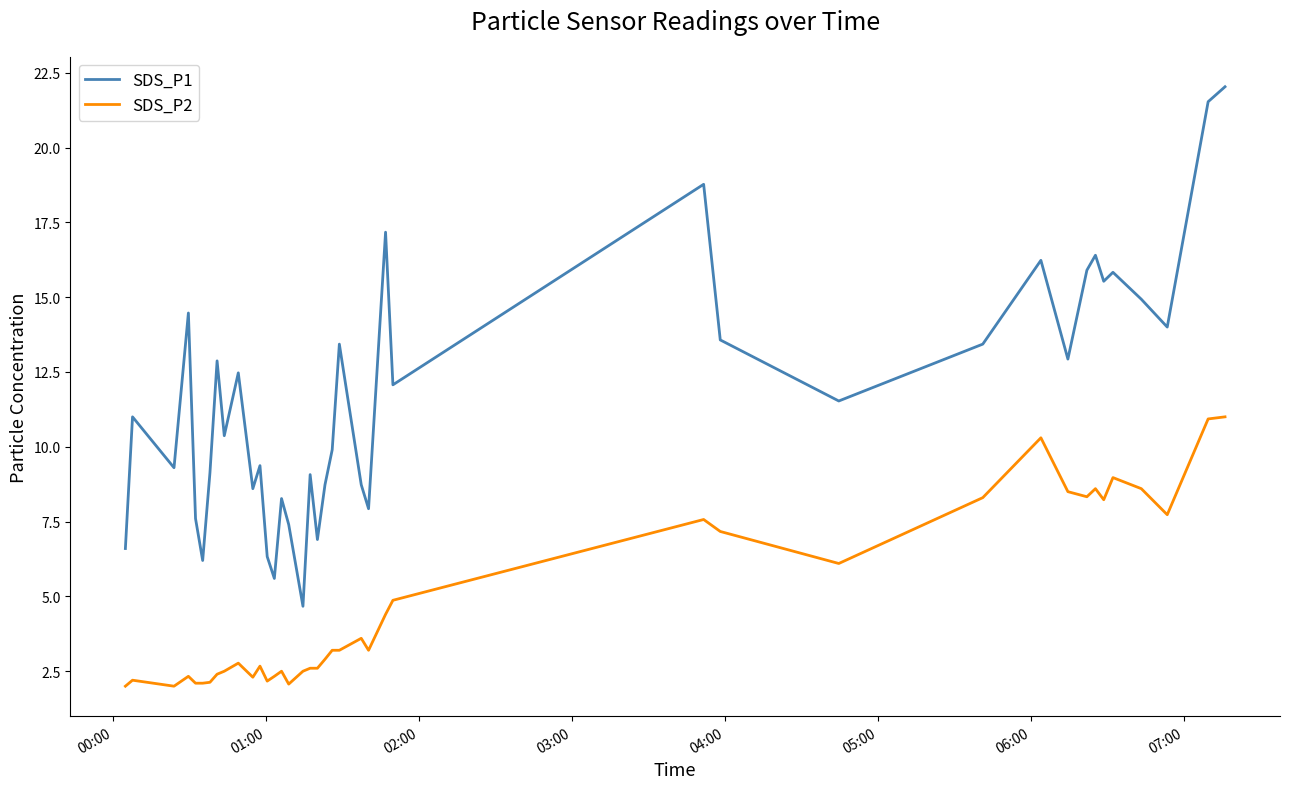

True or false: SDS_P1 and SDS_P2 cross at least once.

False